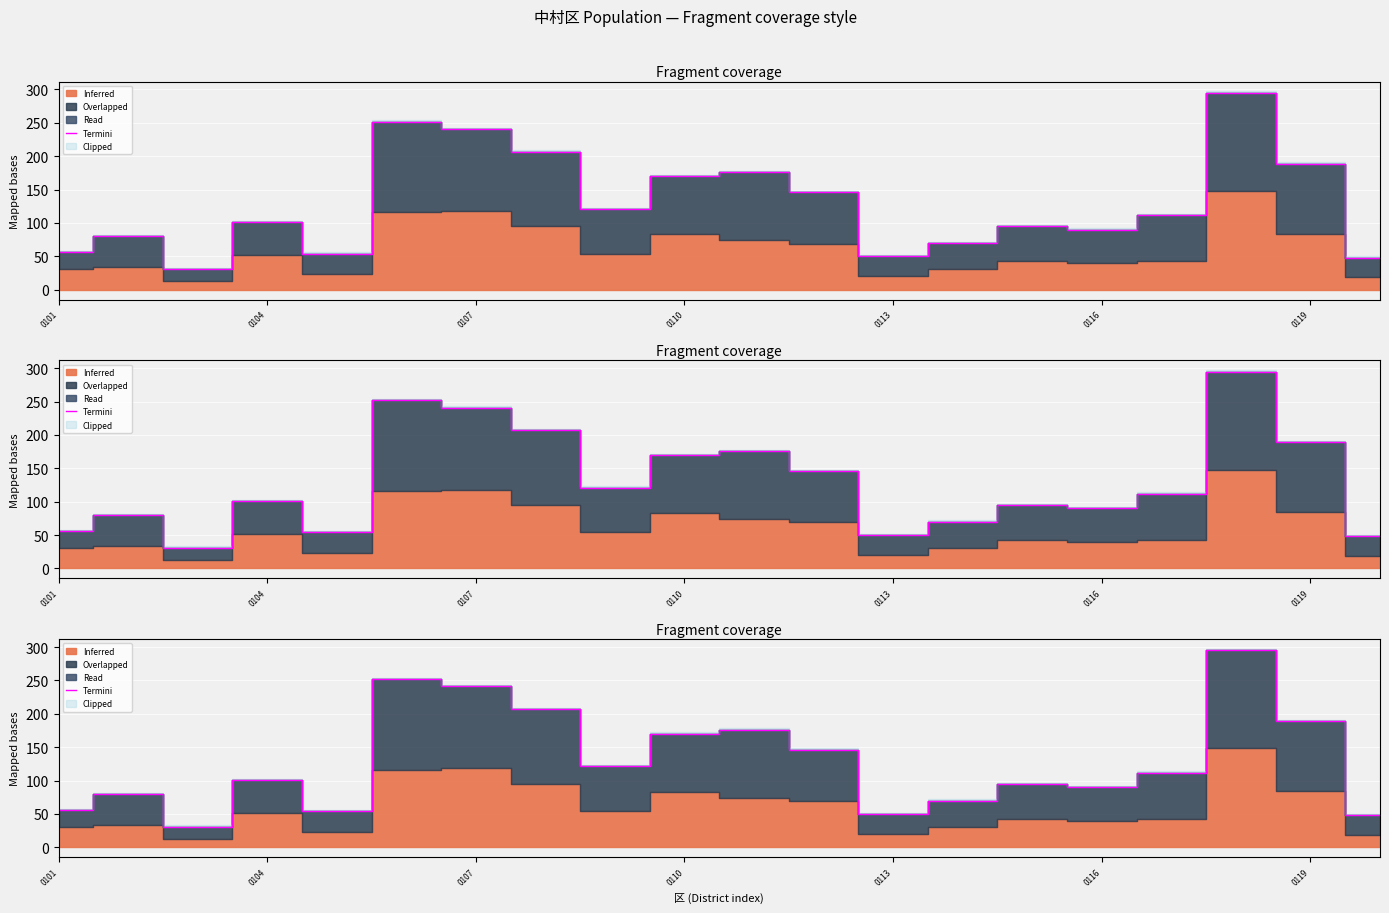

What is the minimum value shown in the chart?

31